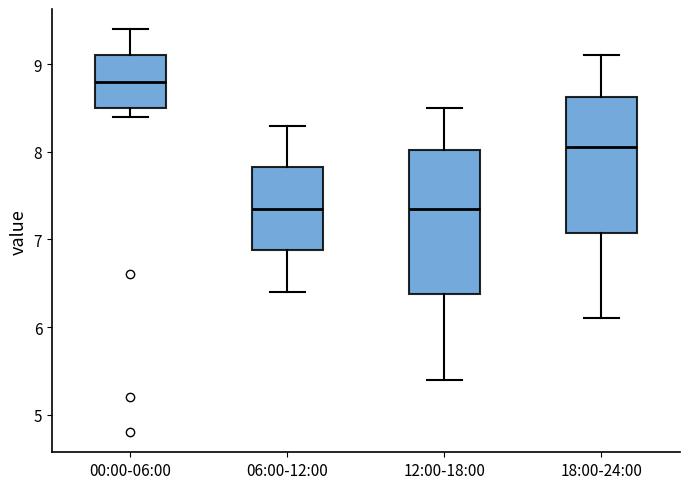

Where is the lower edge of the box for 12:00-18:00 on the y-axis? The values are not printed on the chart, so give them approximately, as read against the axis.

6.4